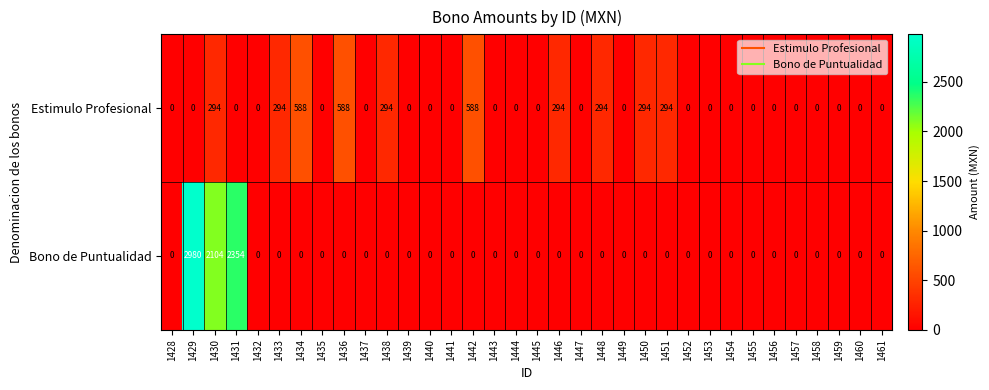

Rank the series by their maximum value, from lowest to highest.

Estimulo Profesional, Bono de Puntualidad